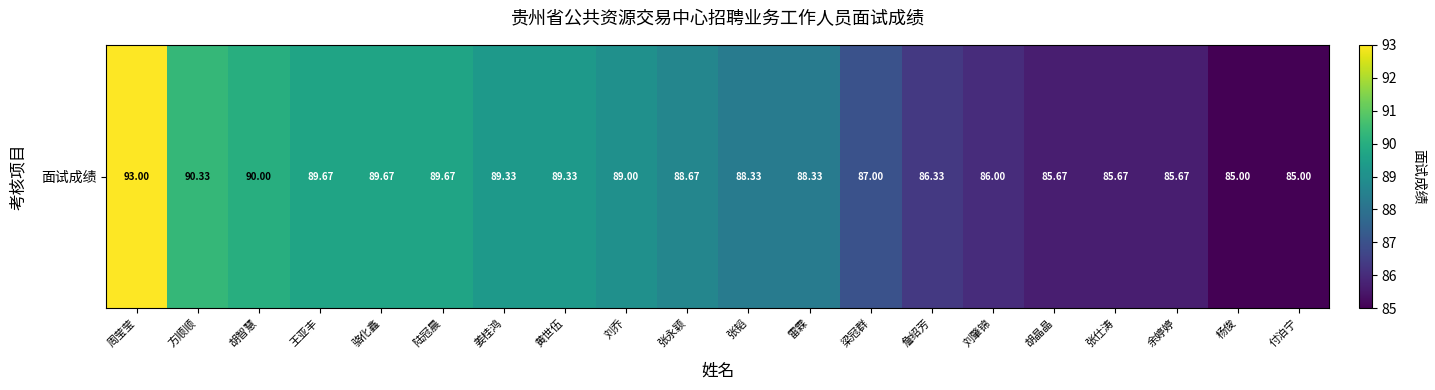

At which category does the chart reach its minimum across all series?

杨俊